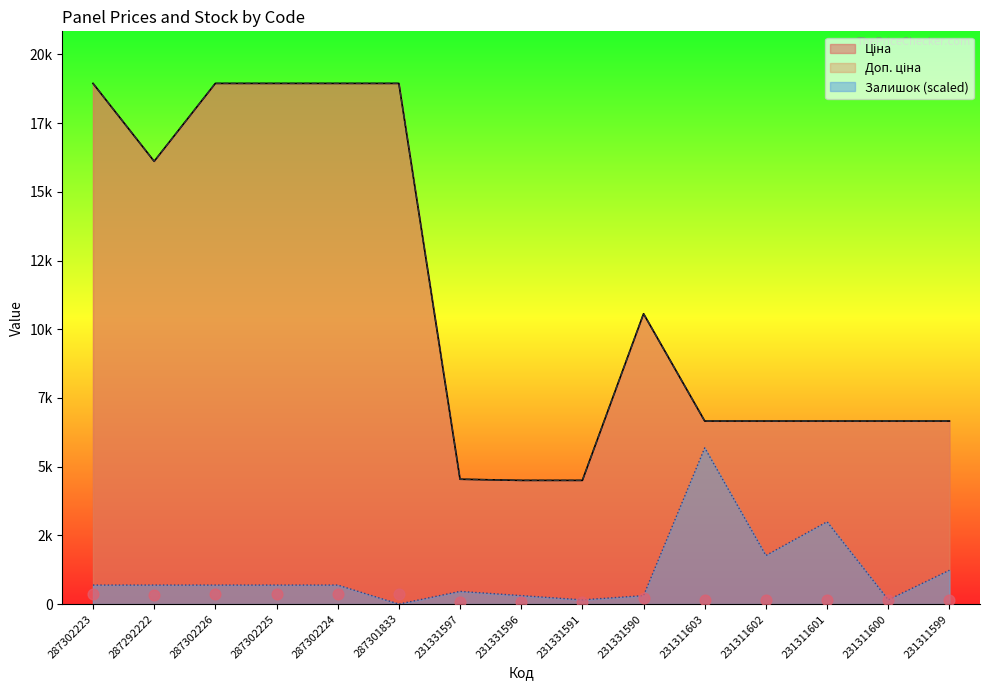

At which category is the sum across all series the highest?

287302223